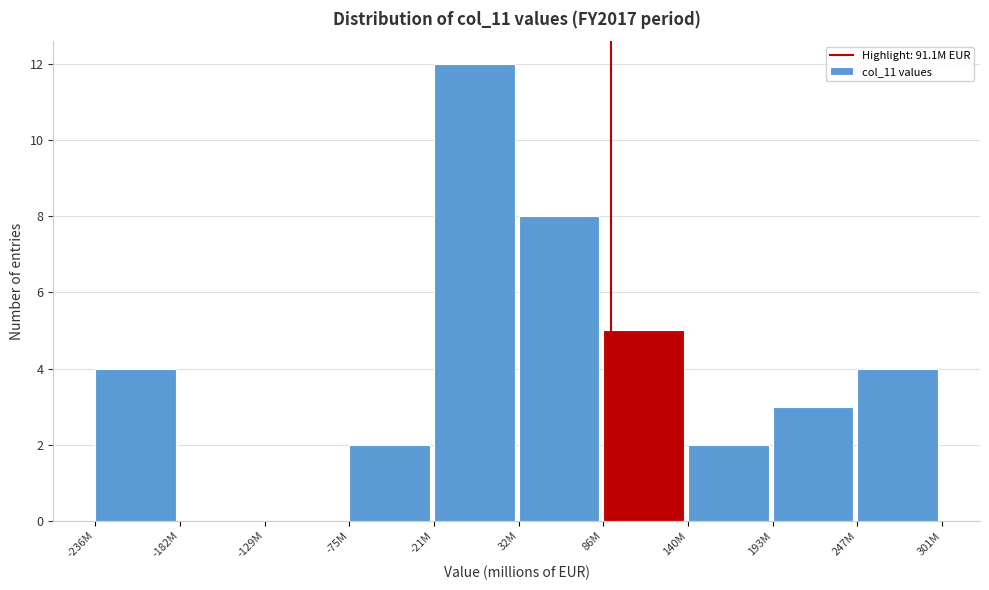

Reading left to right, list all the values displayed in this chart.

-236M=4	-182M=0	-129M=0	-75M=2	-21M=12	32M=8	86M=5	140M=2	193M=3	247M=4